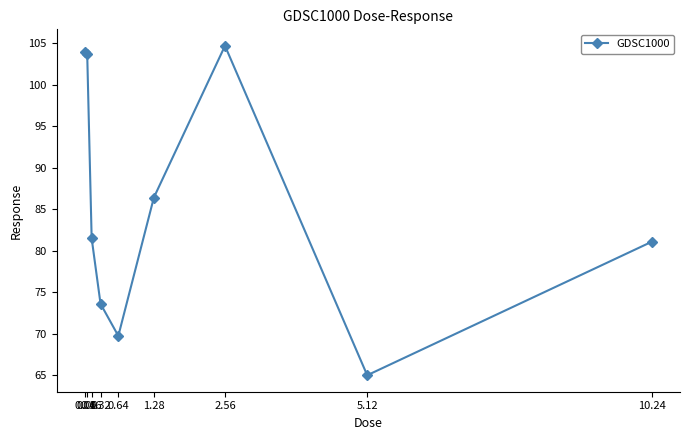

Count the number of data series in this chart.

1